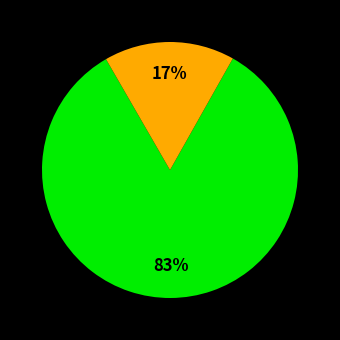

Does any single category account for the majority?

Yes